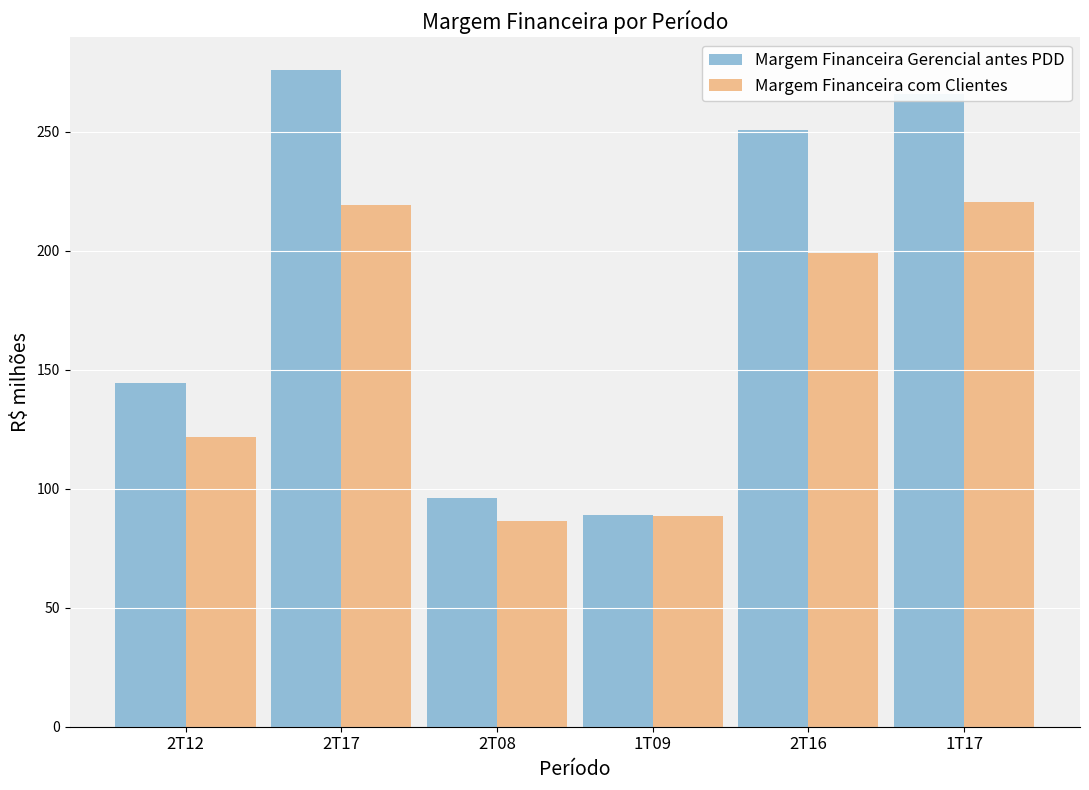

What are all the series names shown in the legend?

Margem Financeira Gerencial antes PDD, Margem Financeira com Clientes